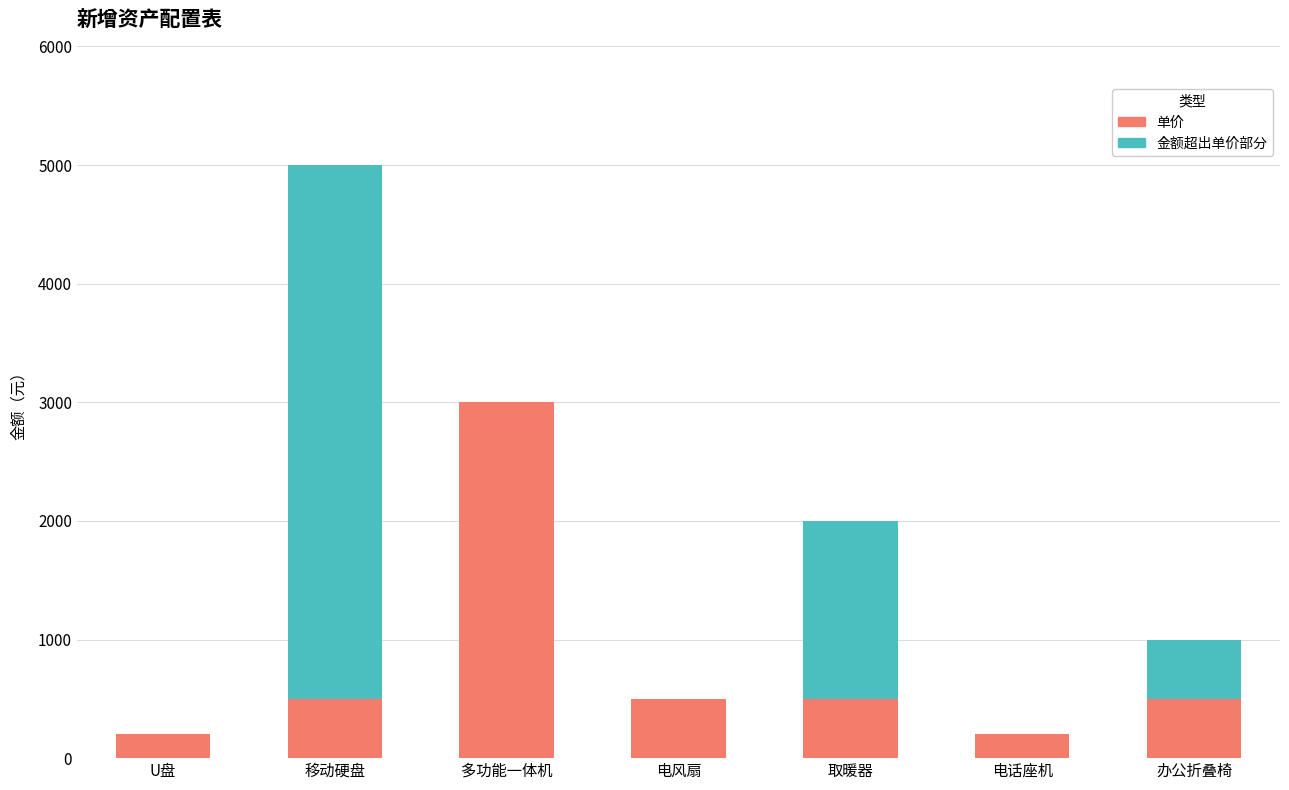

What is the total value across all series at U盘?

200